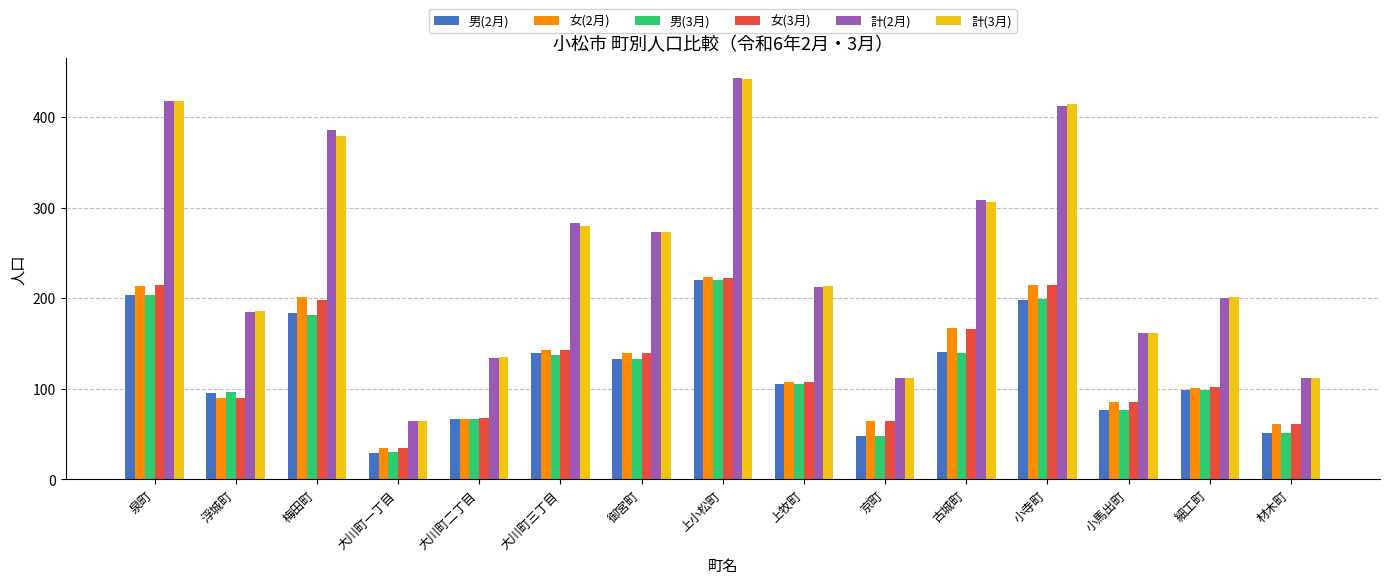

What is the spread (max minus min) of values at 大川町三丁目?

146